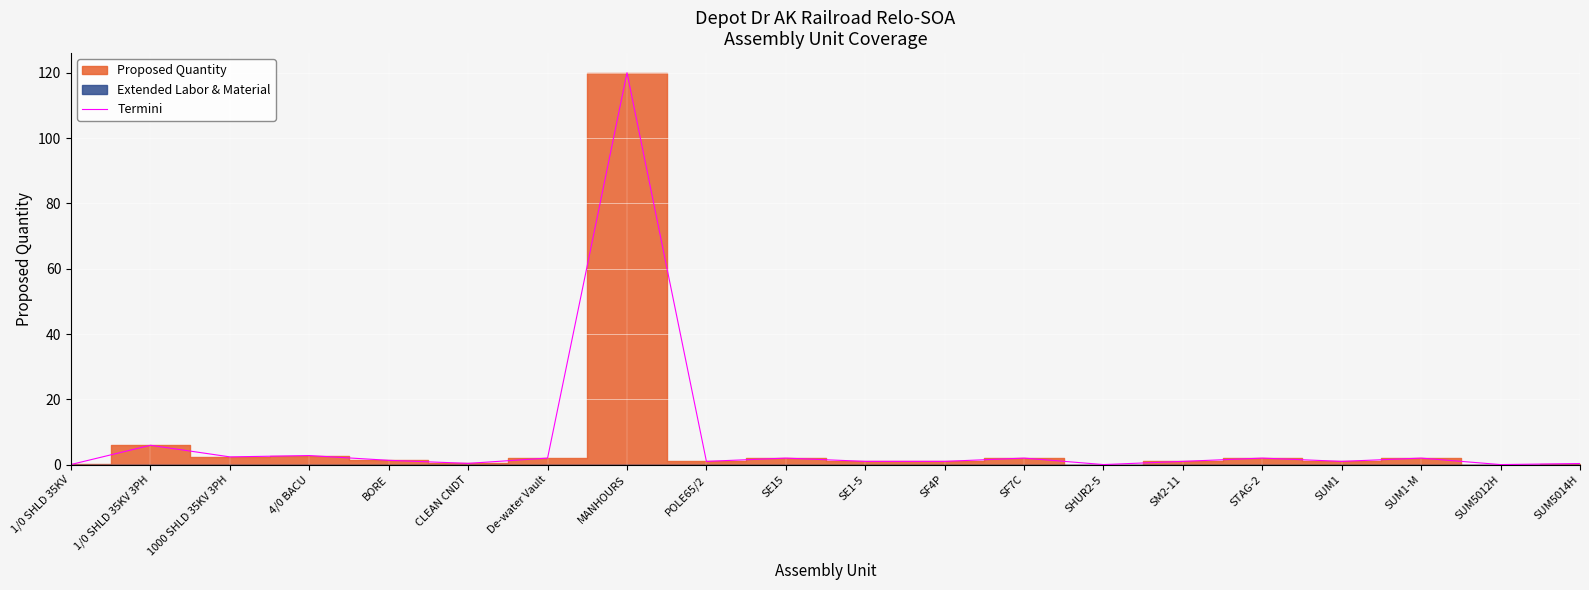

What is the average value?

7.4